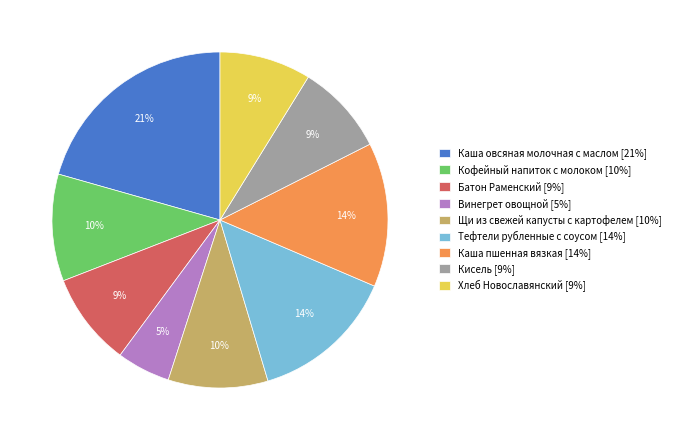

How many segments does this pie chart have?

9